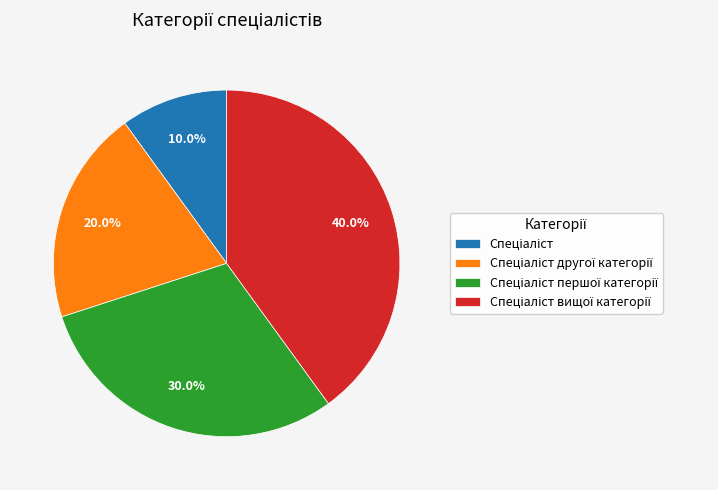

Does any single category account for the majority?

No